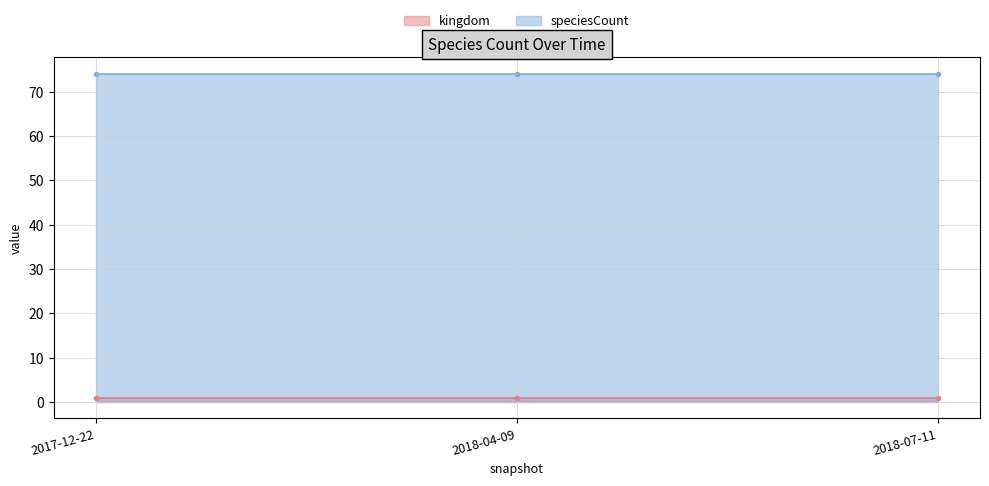

Between 2017-12-22 and 2018-04-09, which is larger?

2017-12-22